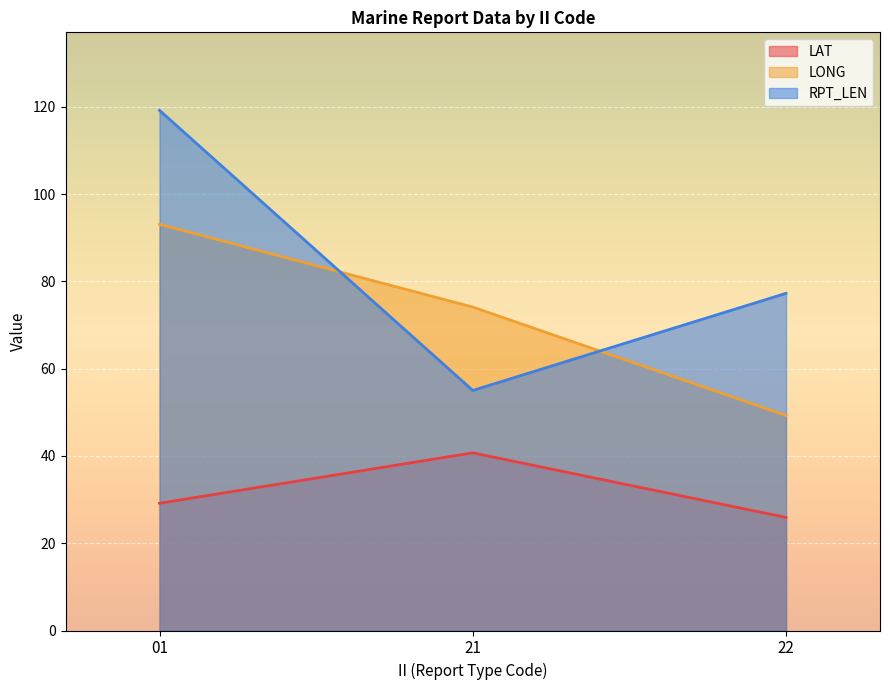

What are all the series names shown in the legend?

LAT, LONG, RPT_LEN